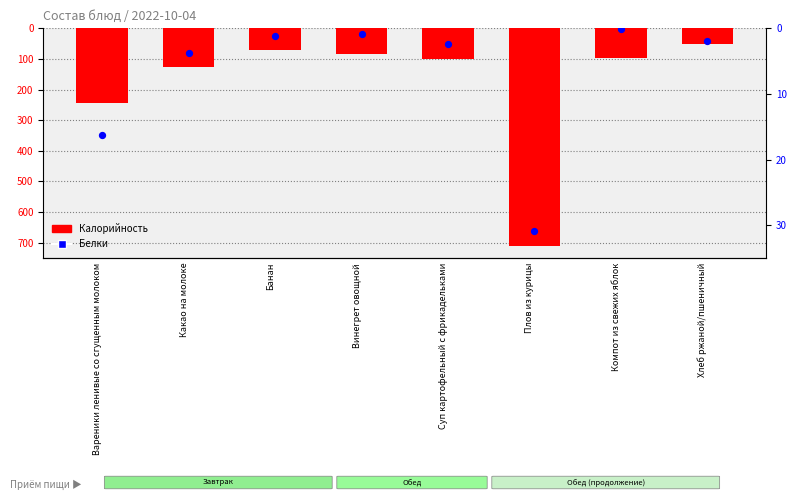

Which series has the widest spread of Y values?

Калорийность